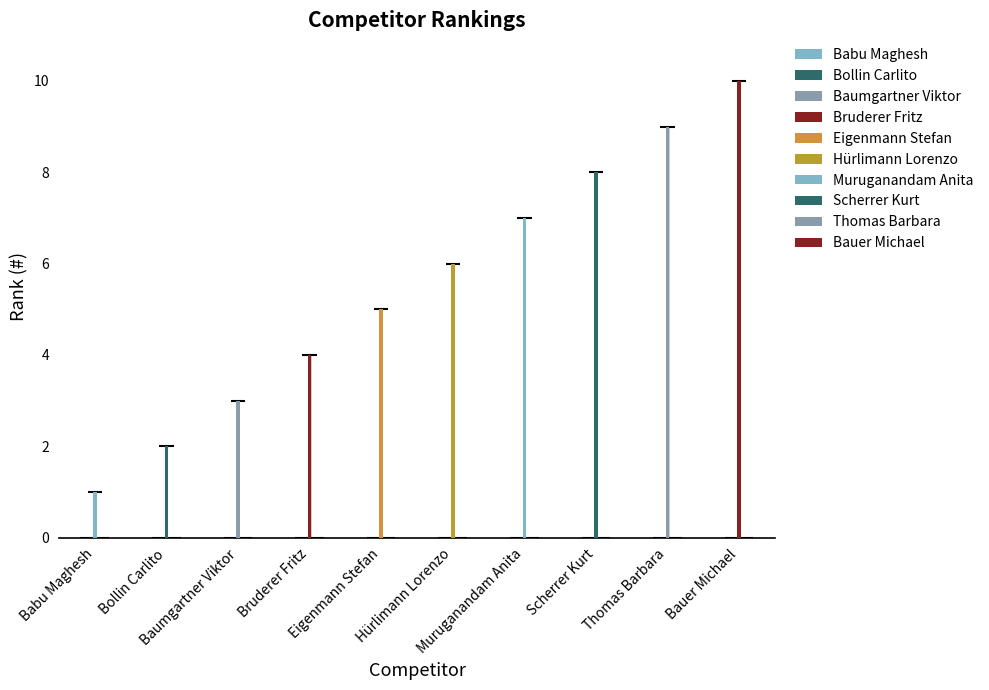

Approximately how many times larger is the value at Baumgartner Viktor compared to Hürlimann Lorenzo?

0.5